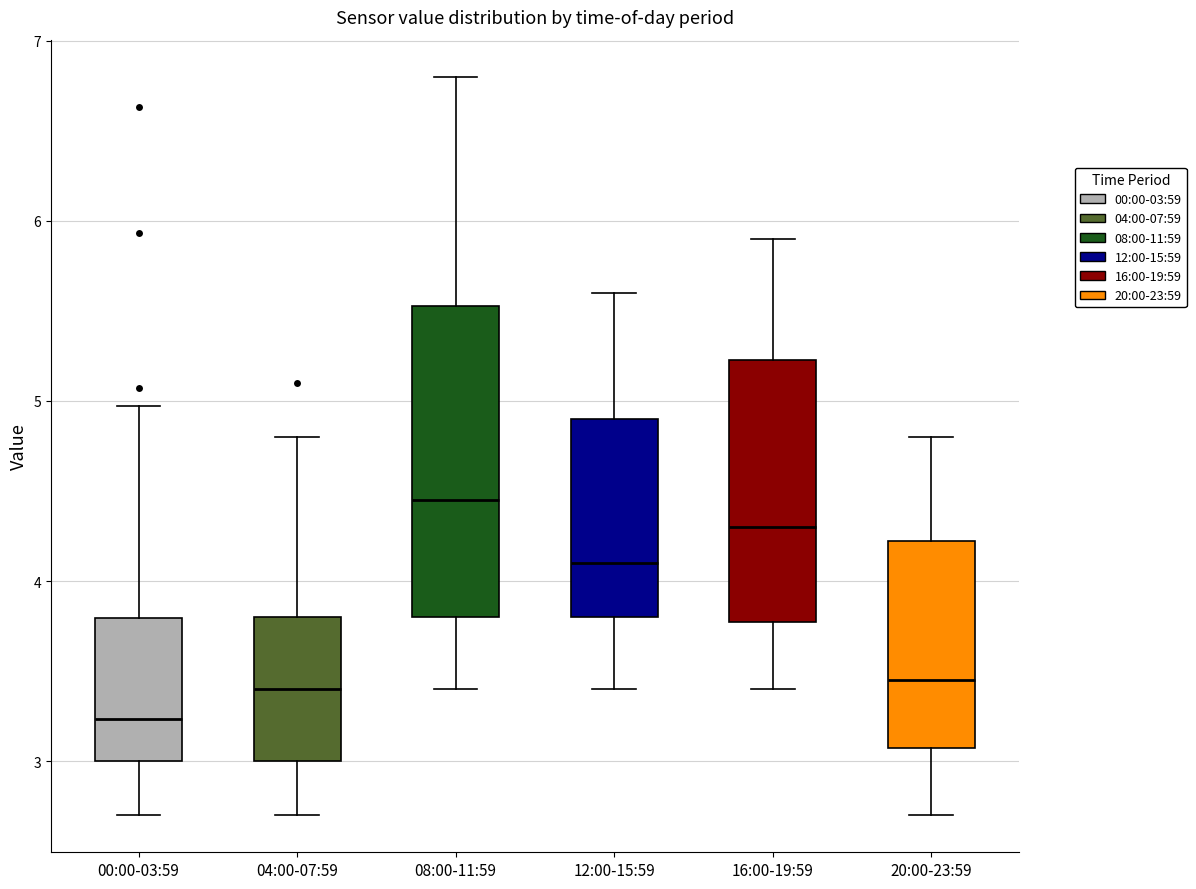

Which box is the tallest, from its lower edge to its upper edge?

08:00-11:59